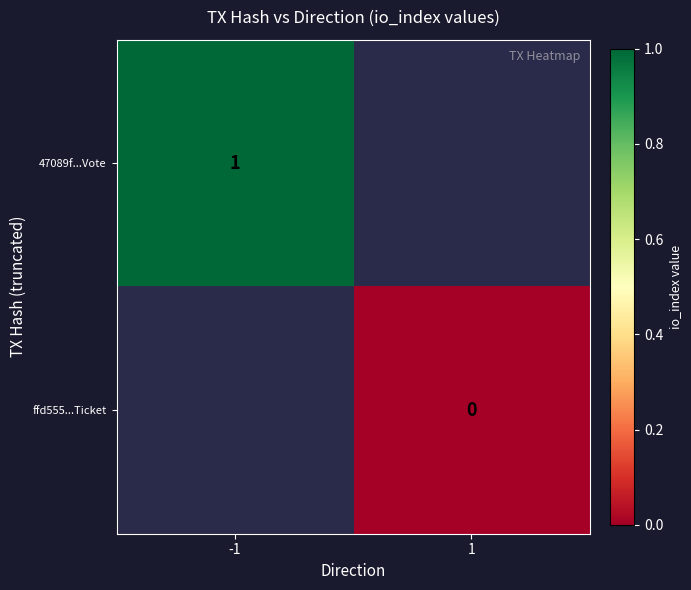

Which label corresponds to the largest value in the chart?

-1